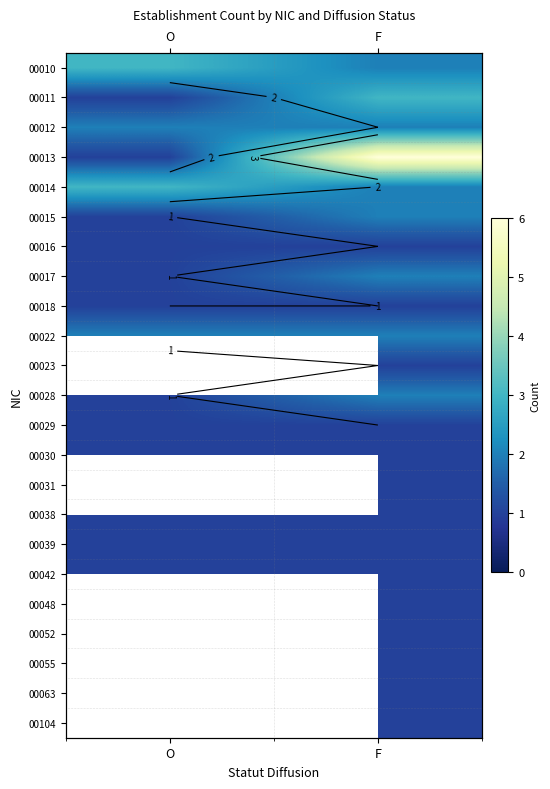

Is it true that 00028 equals 1.5 at O?

False